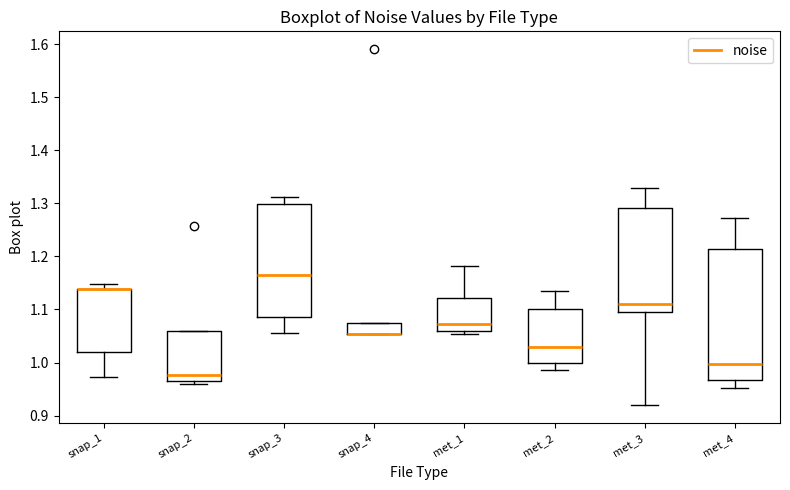

Reading left to right, read every box against the y-axis: the position of its median line, the range the box covers, and the ends of its whiskers. The values are not printed on the chart, so give them approximately, as read against the axis.

snap_1: median 1.14 (drawn on the box's upper edge), box 1.02 to 1.14, whiskers 0.97 to 1.15
snap_2: median 0.98, box 0.97 to 1.06, whiskers 0.96 to 1.06
snap_3: median 1.16, box 1.09 to 1.30, whiskers 1.06 to 1.31
snap_4: median 1.05 (drawn on the box's lower edge), box 1.05 to 1.08, whiskers 1.05 to 1.08
met_1: median 1.07, box 1.06 to 1.12, whiskers 1.05 to 1.18
met_2: median 1.03, box 1.00 to 1.10, whiskers 0.99 to 1.14
met_3: median 1.11, box 1.10 to 1.29, whiskers 0.92 to 1.33
met_4: median 1.00, box 0.97 to 1.21, whiskers 0.95 to 1.27